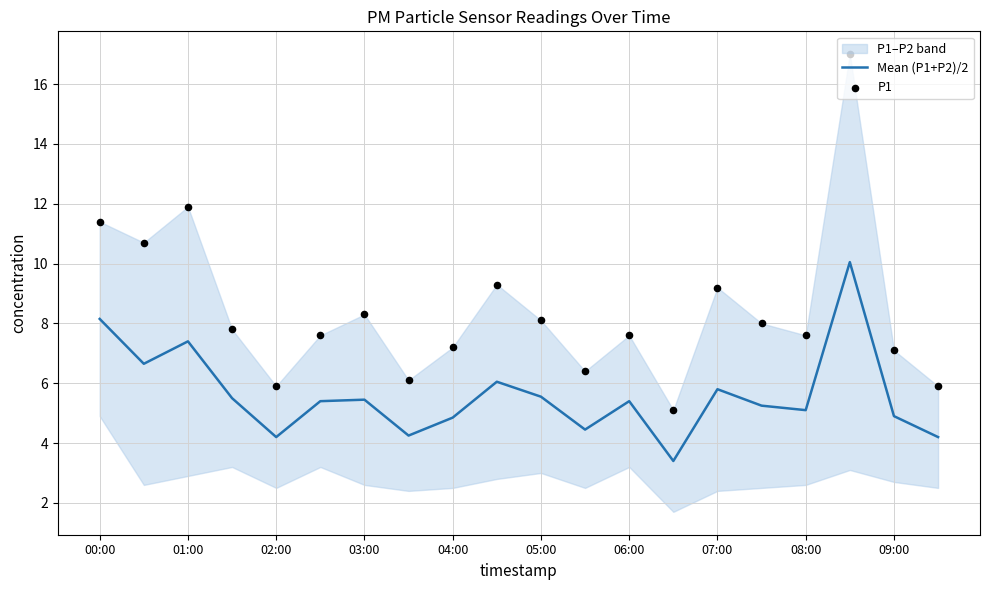

Which series has the largest total across all categories?

P1